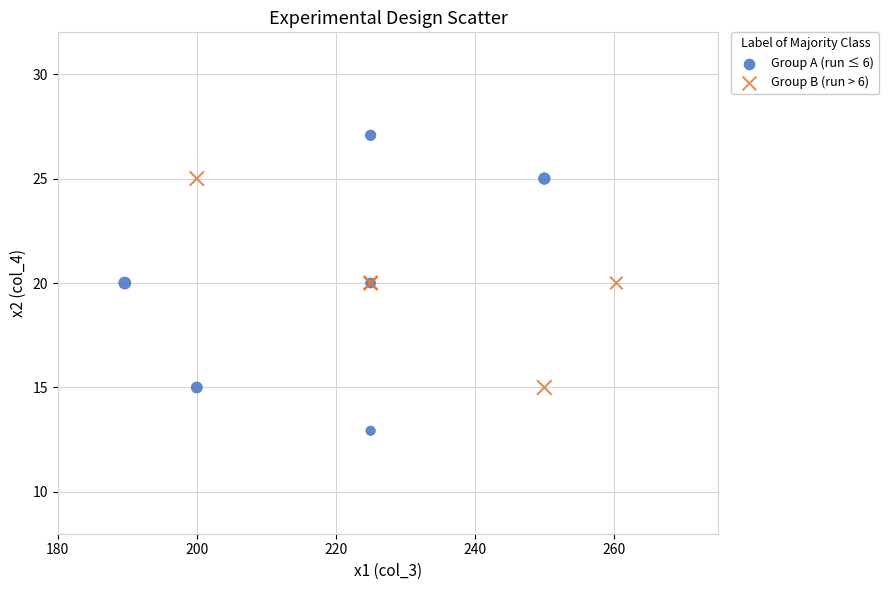

What are all the series names shown in the legend?

Group A (run ≤ 6), Group B (run > 6)